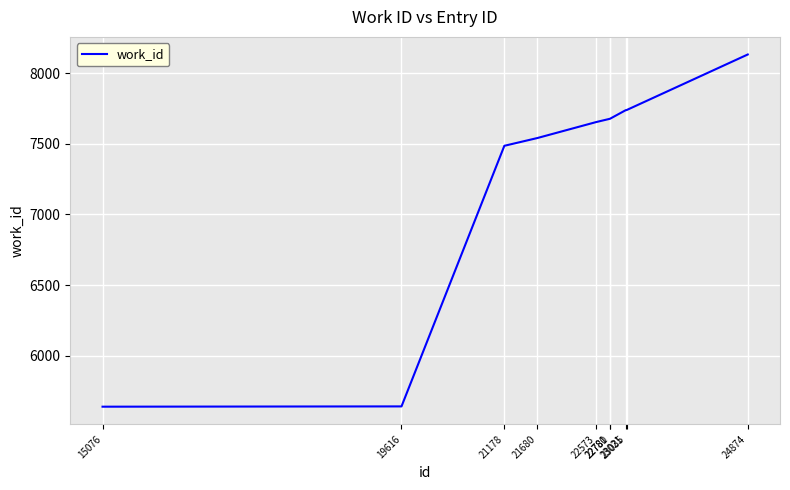

Which has a higher value, 19616 or 22780?

22780